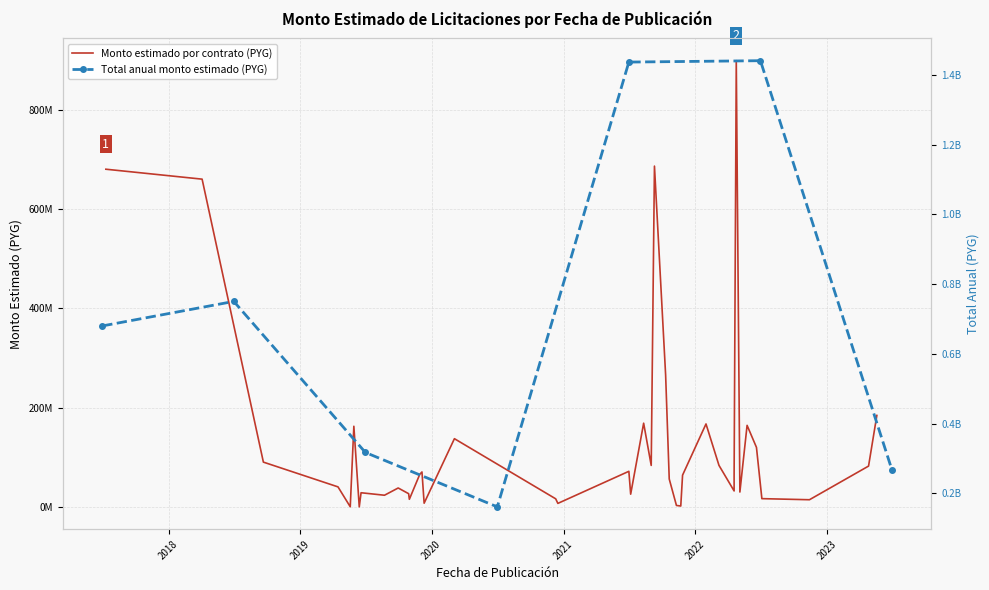

Does the chart have visible grid lines?

Yes